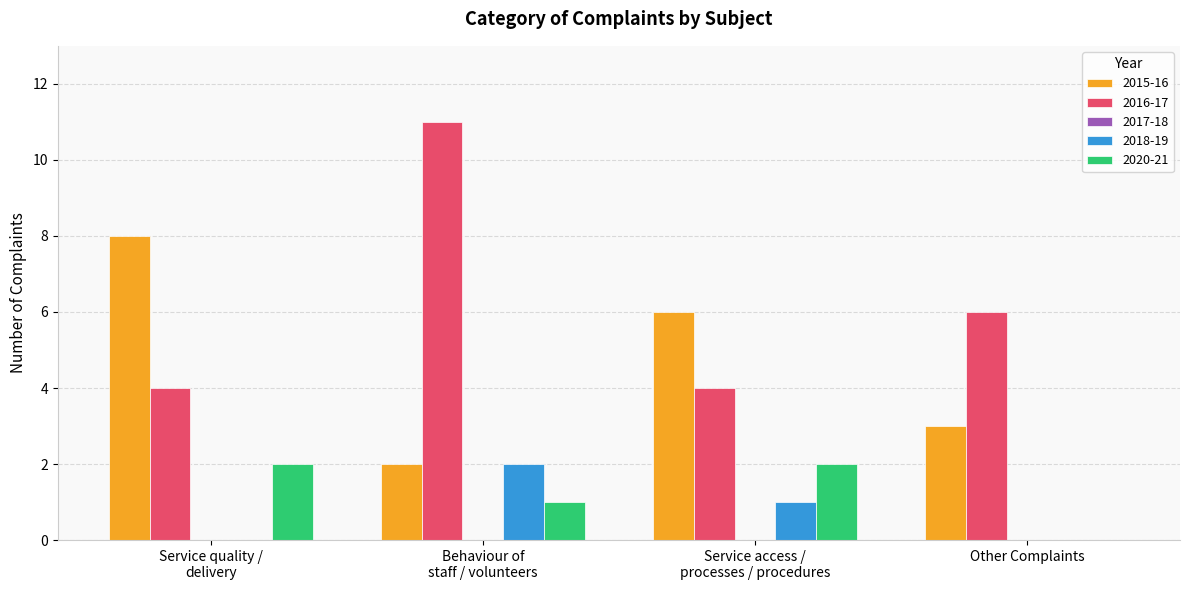

What is the total value across all series at Other Complaints?

9